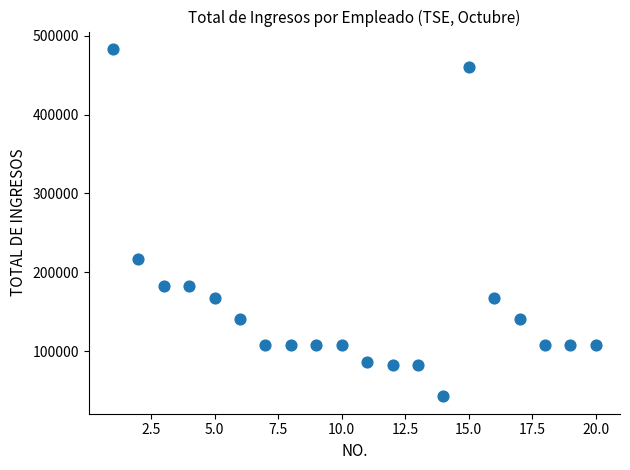

What Y value in the scatter plot is closest to 262951?

216543.8